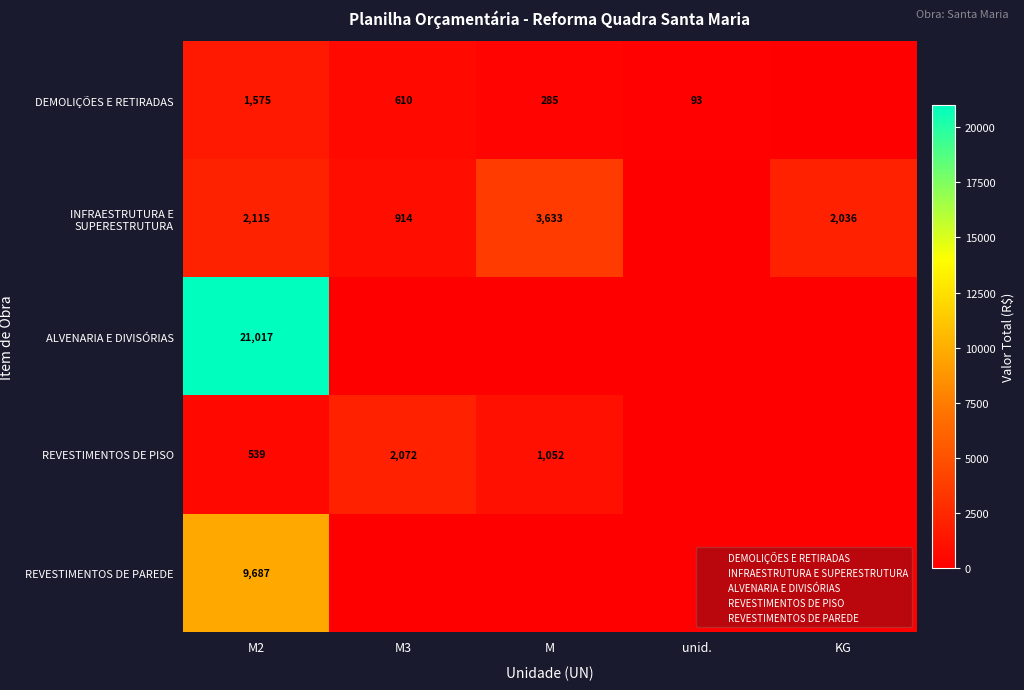

At how many categories does at least one series exceed 1623?

4